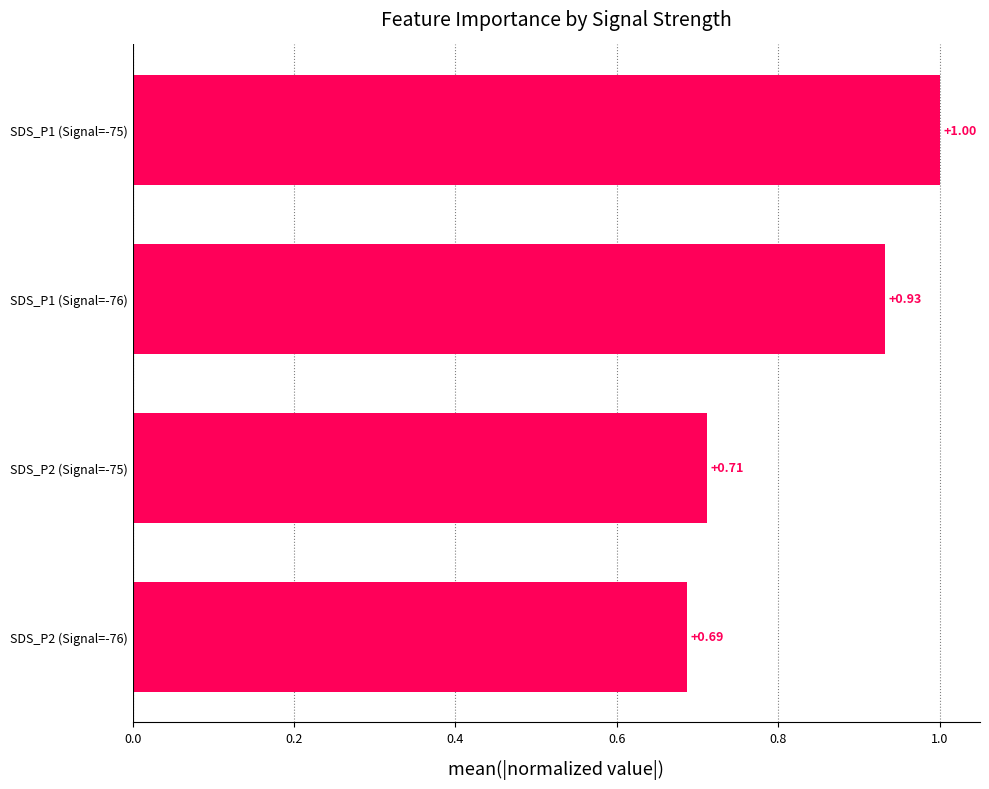

What is the sum of all values?

3.3